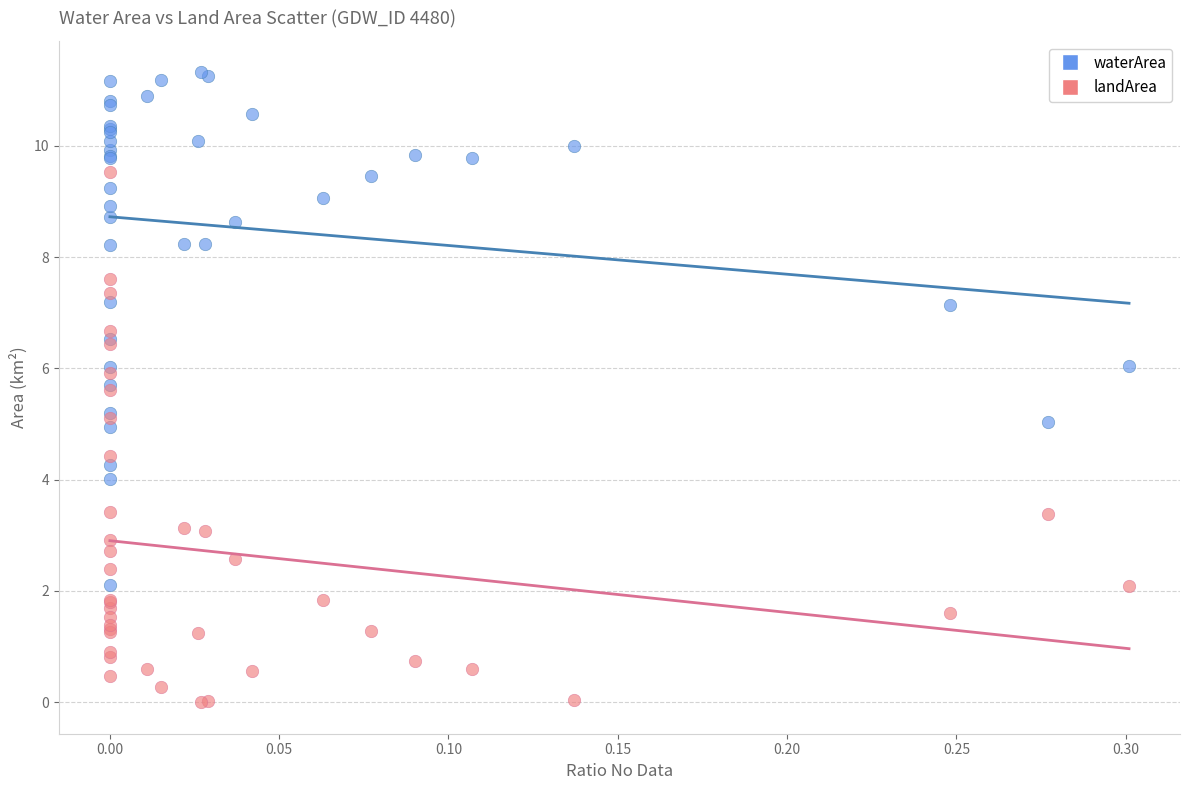

Which series contains the lowest Y value?

landArea